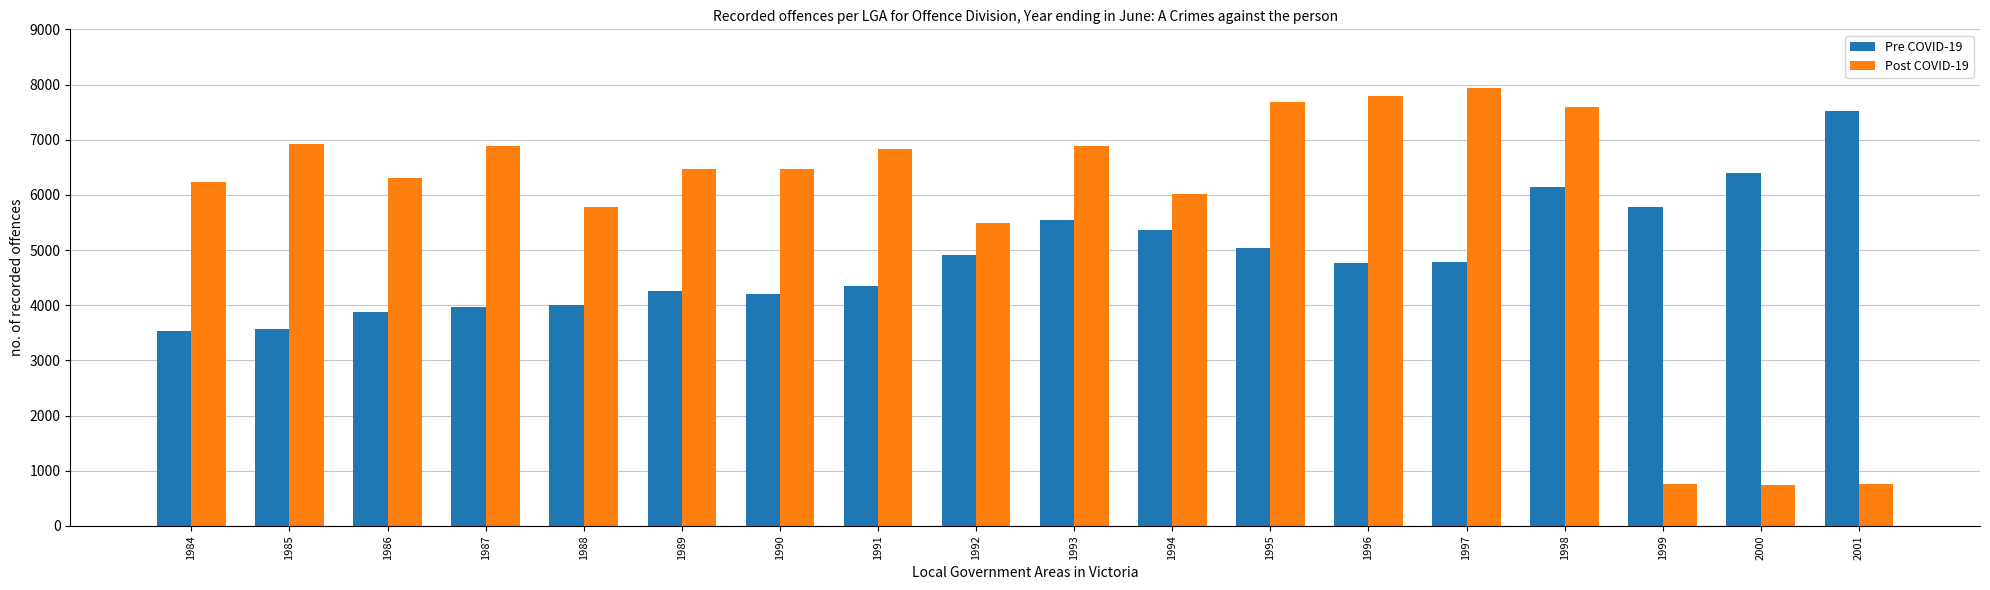

At how many categories does at least one series exceed 5620?

17